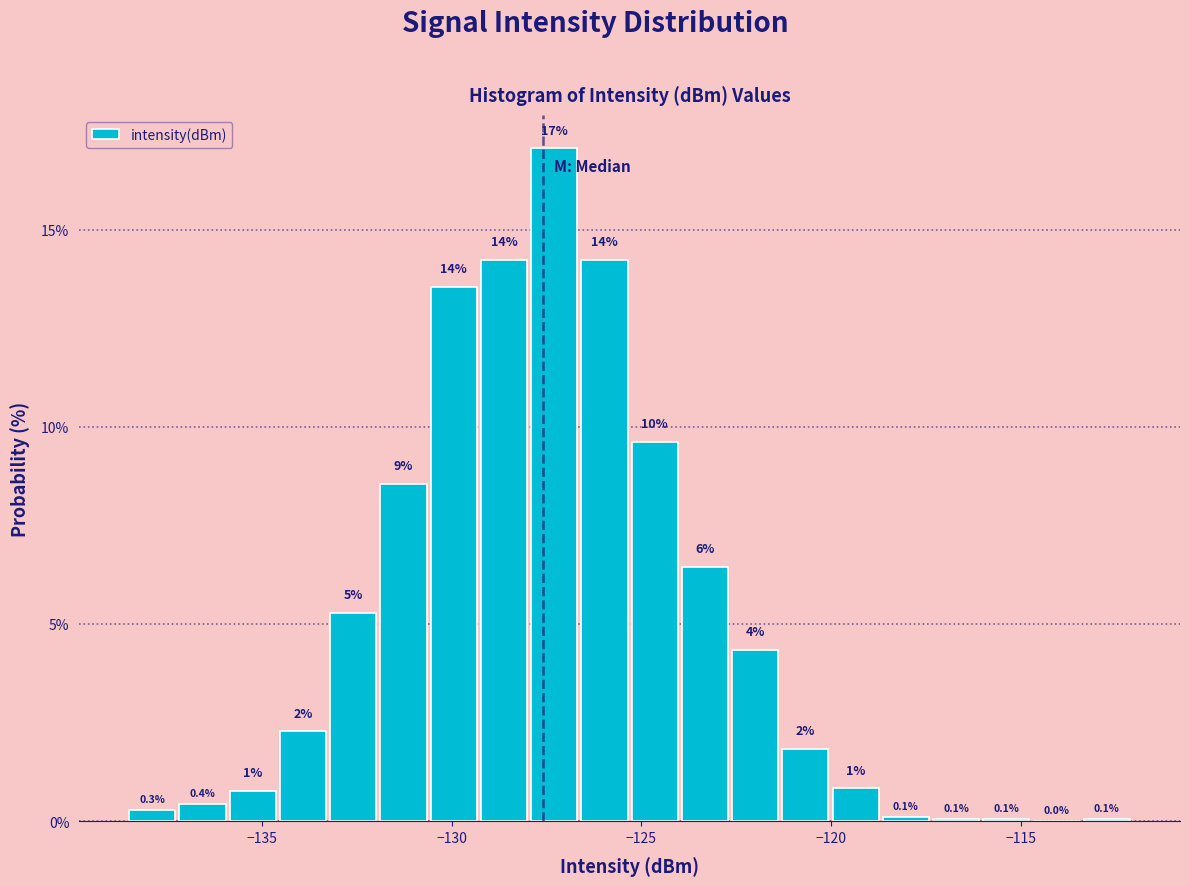

Read against the x-axis, roughly where is the centre of the tallest bar?

-127.5